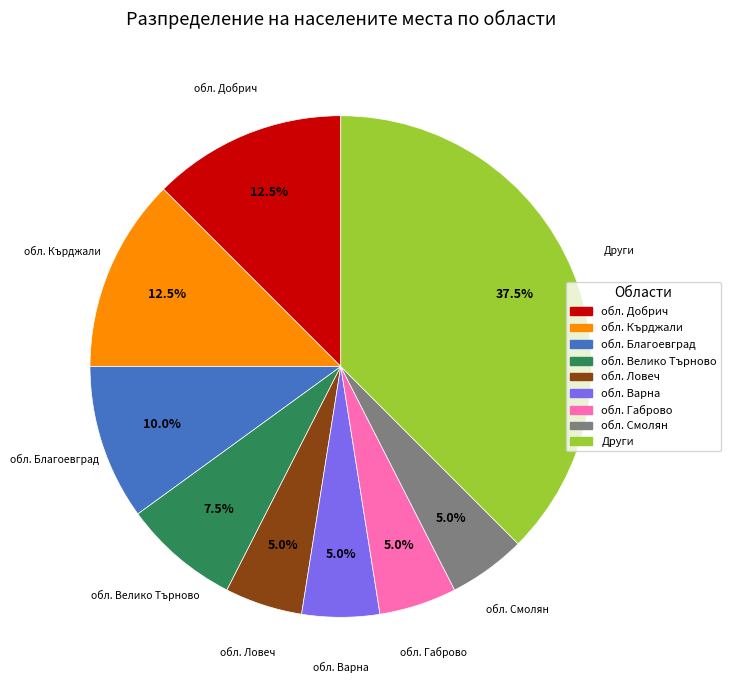

Do обл. Габрово and обл. Смолян together represent more than half of the pie?

No